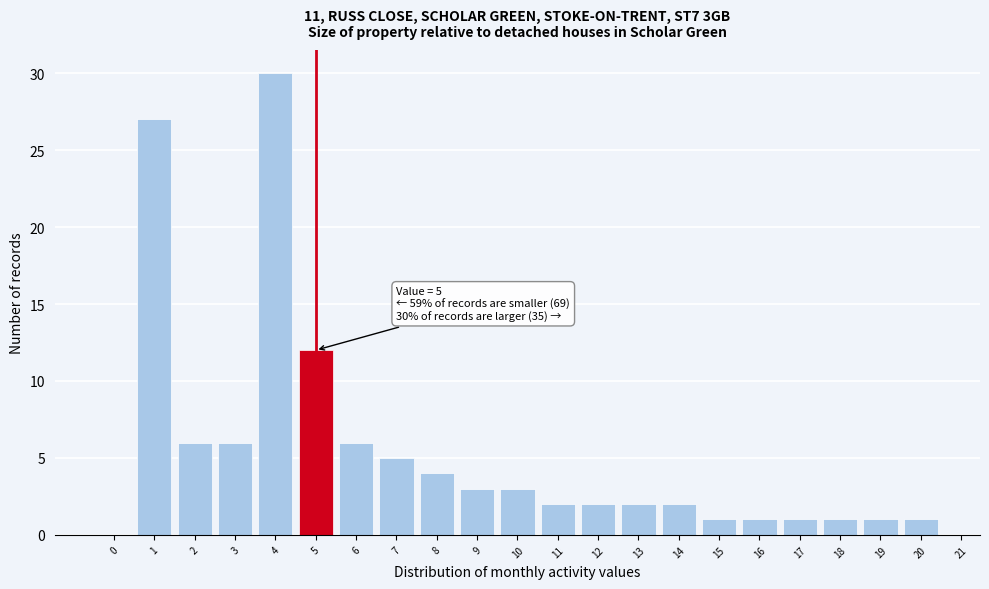

Reading left to right, extract all data points from this chart.

0=0	1=27	2=6	3=6	4=30	5=12	6=6	7=5	8=4	9=3	10=3	11=2	12=2	13=2	14=2	15=1	16=1	17=1	18=1	19=1	20=1